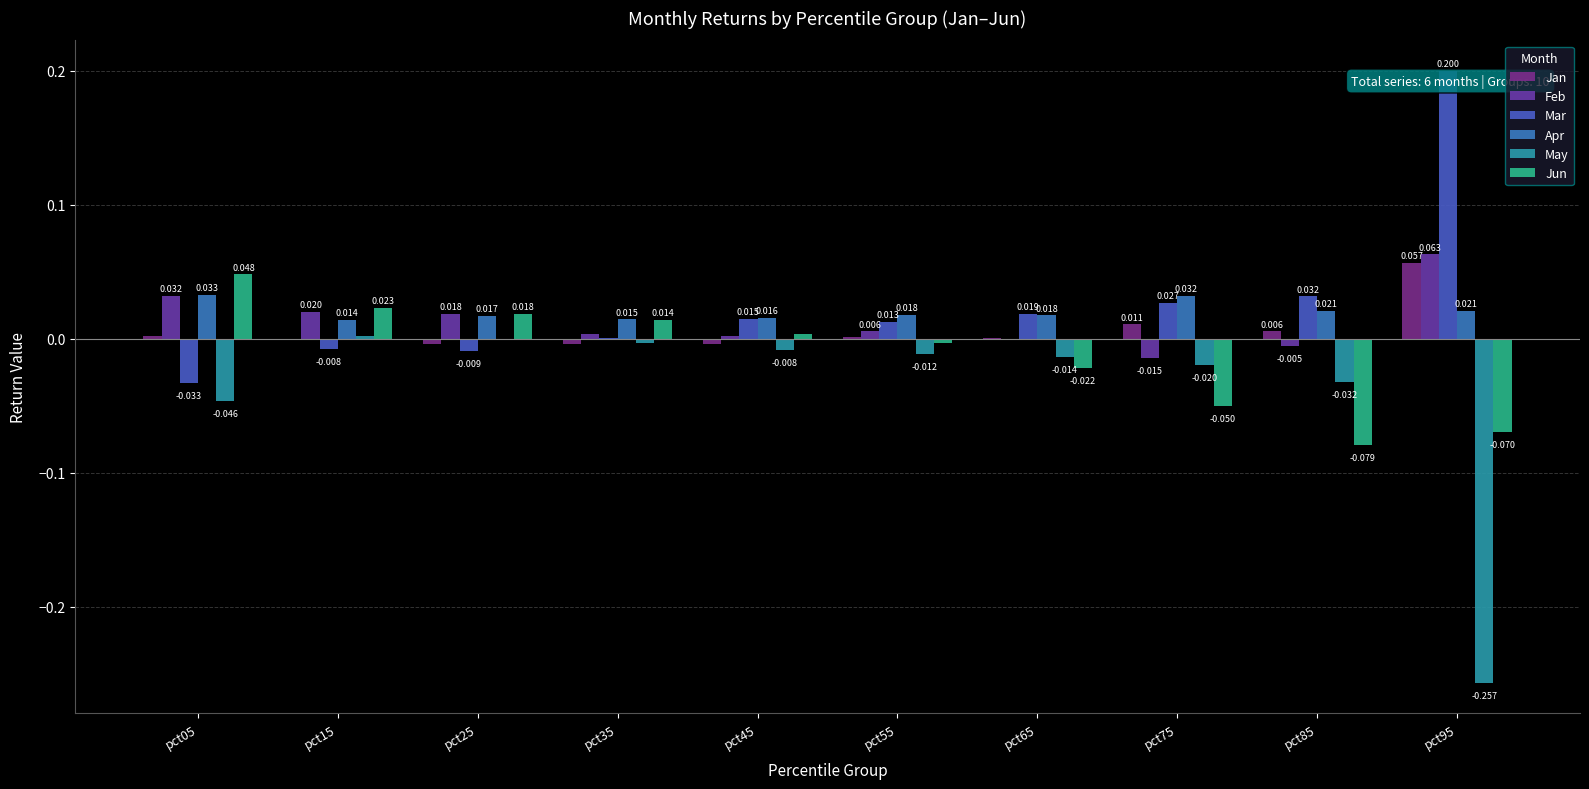

Where is Mar nearest to the value 0?

pct35